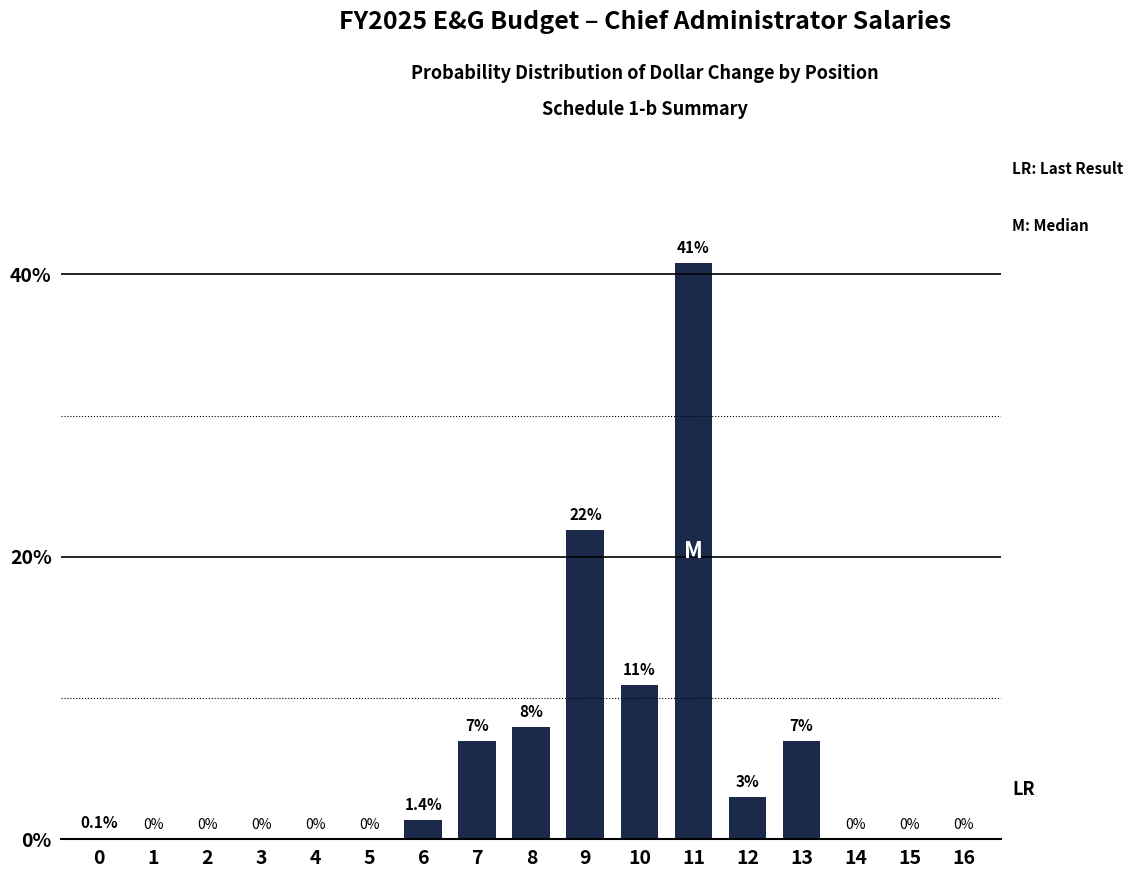

Reading left to right, list all the values displayed in this chart.

0=0.1	1=0.0	2=0.0	3=0.0	4=0.0	5=0.0	6=1.4	7=7.0	8=8.0	9=21.9	10=10.9	11=40.8	12=3.0	13=7.0	14=0.0	15=0.0	16=0.0